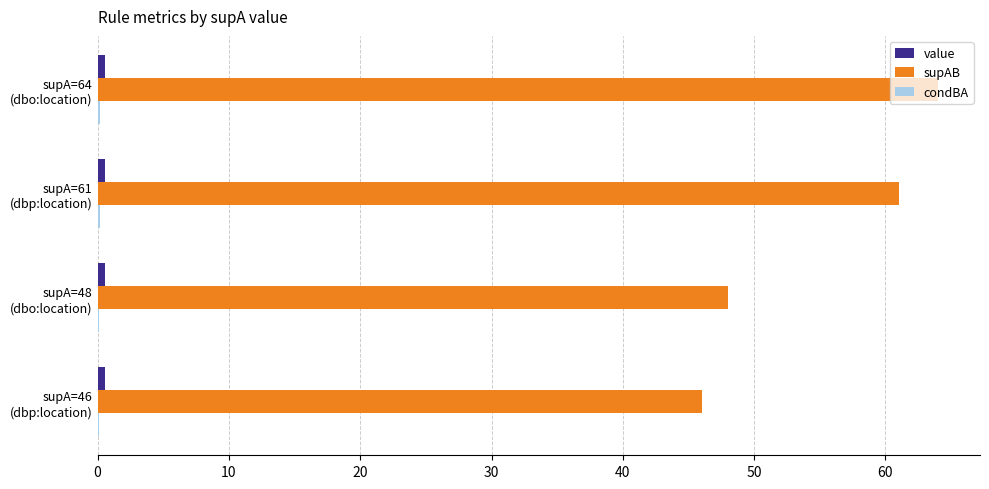

Which series has the largest total across all categories?

supAB